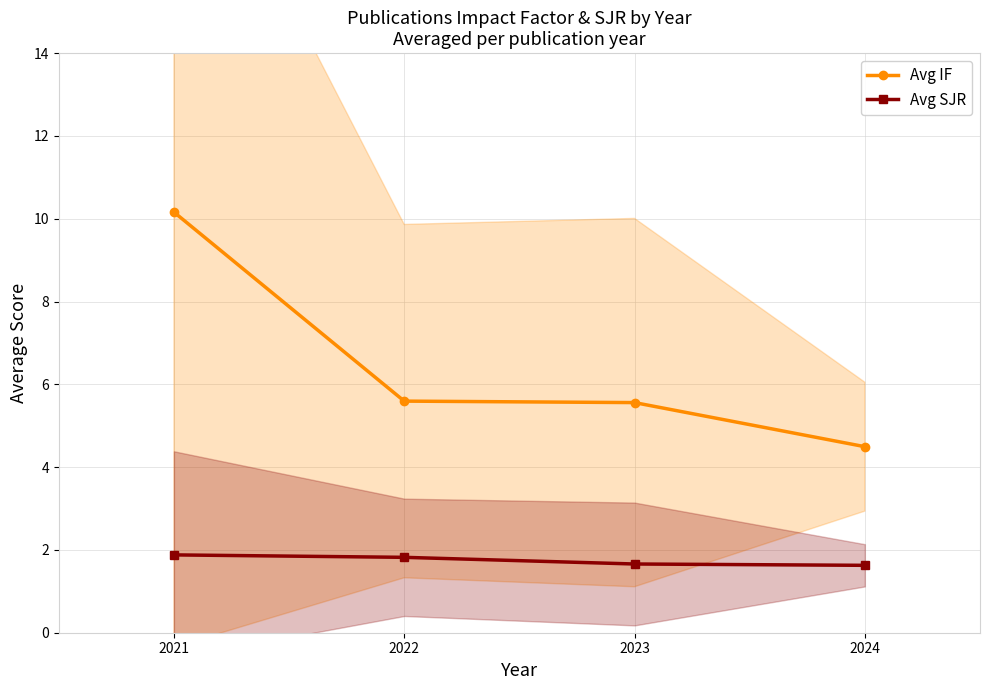

At how many categories does at least one series exceed 2?

4